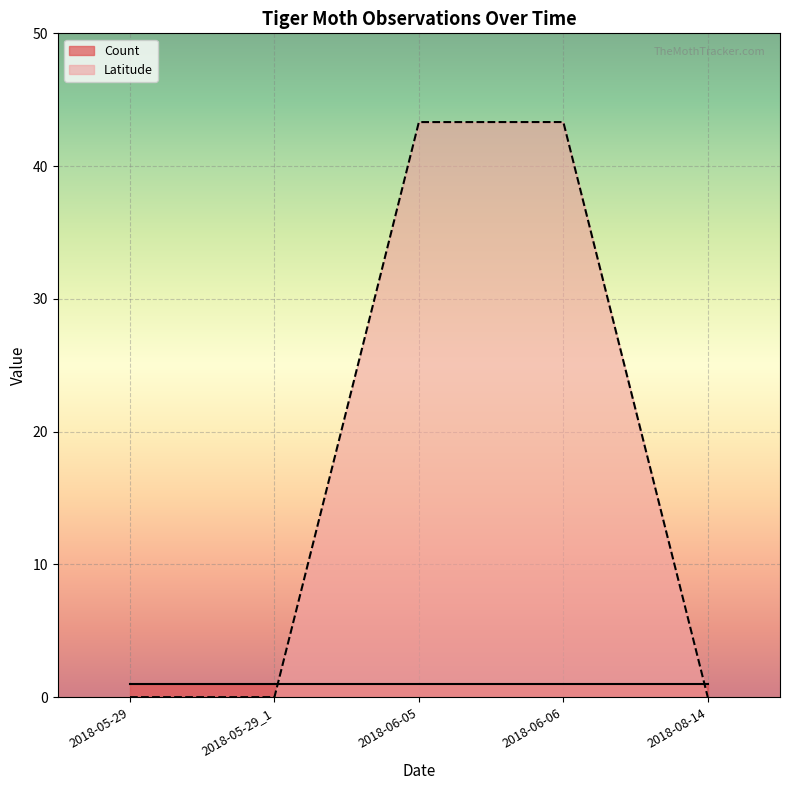

What is the difference between the second highest and second lowest values in the Latitude series?

43.3